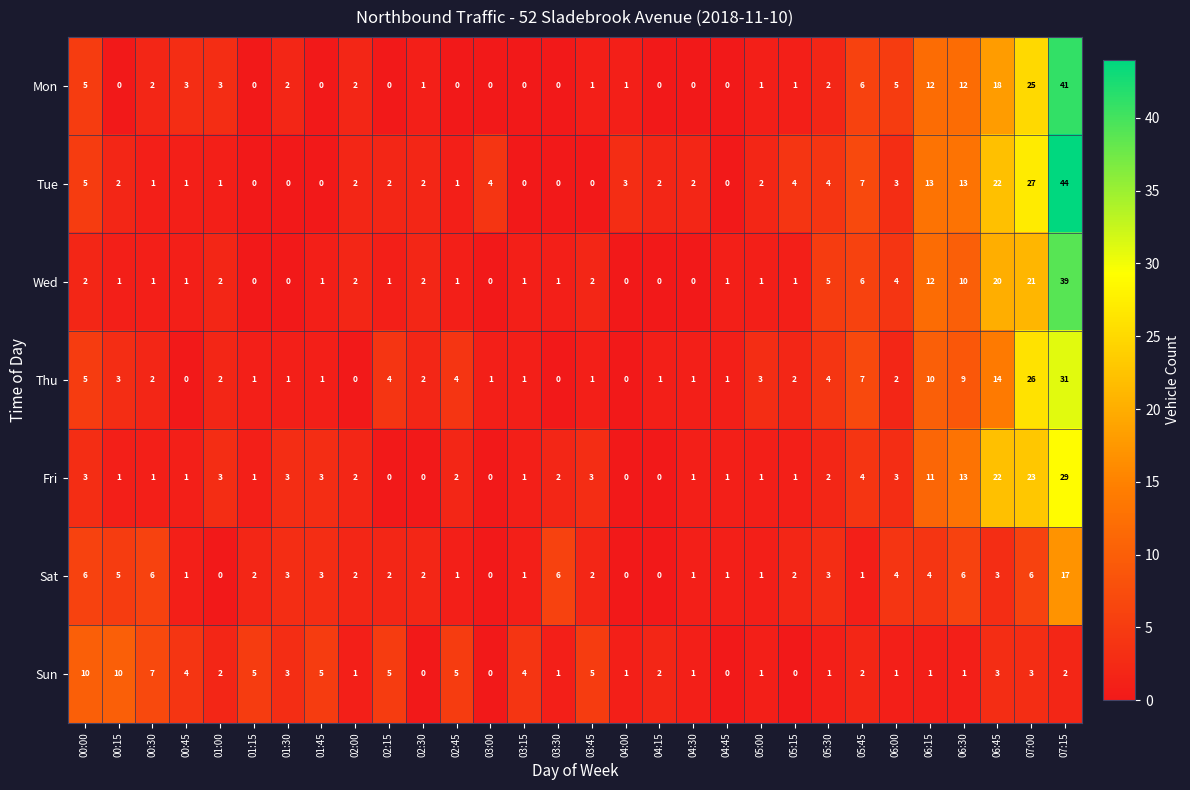

Is it true that Fri equals 2 at 05:45?

False